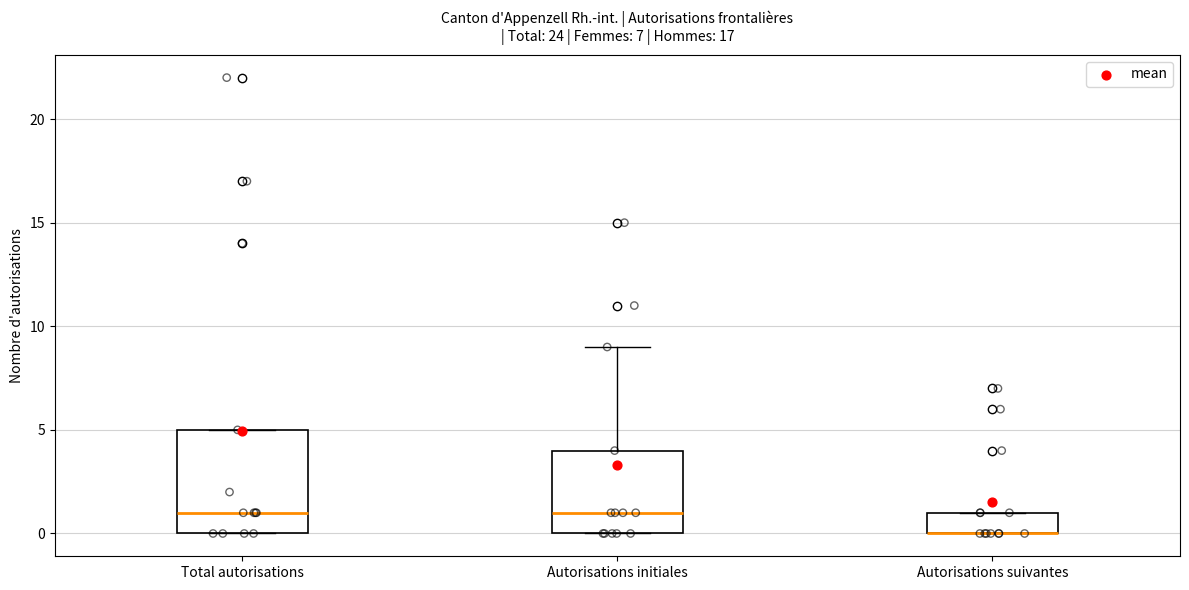

Reading left to right, transcribe this box plot: for each box, give where its median line is, the range the box spans, and where its two whiskers end, as read against the y-axis. The values are not printed on the chart, so give them approximately, as read against the axis.

Total autorisations: median 1, box 0 to 5, whiskers 0 to 5
Autorisations initiales: median 1, box 0 to 4, whiskers 0 to 9
Autorisations suivantes: median 0 (drawn on the box's lower edge), box 0 to 1, whiskers 0 to 1